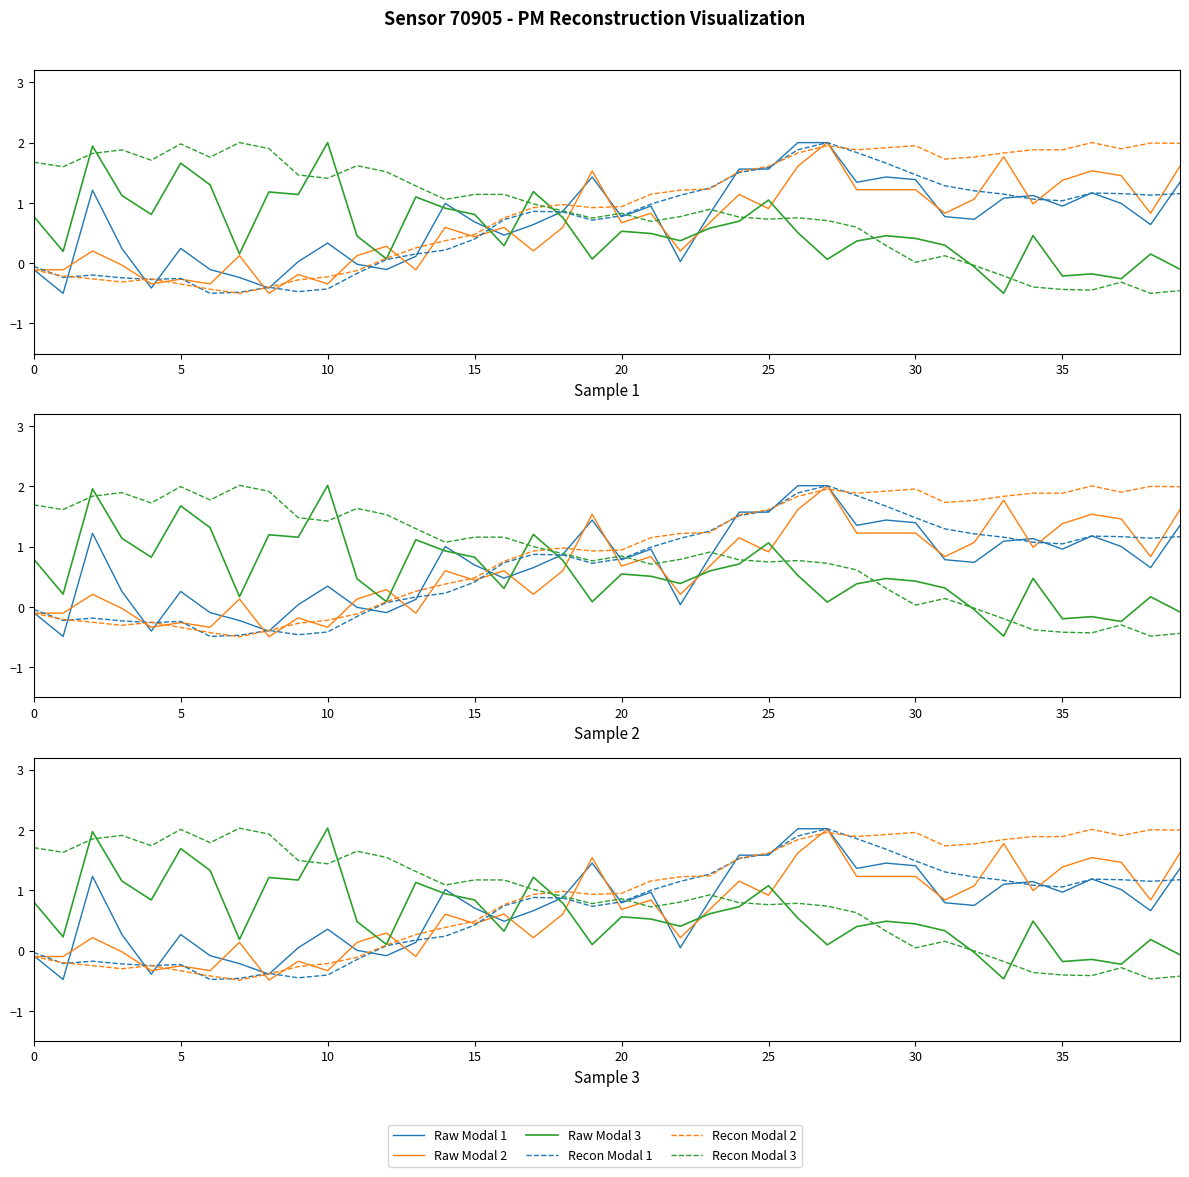

True or false: Recon Modal 3 has a value of 1.1 at 35.

False